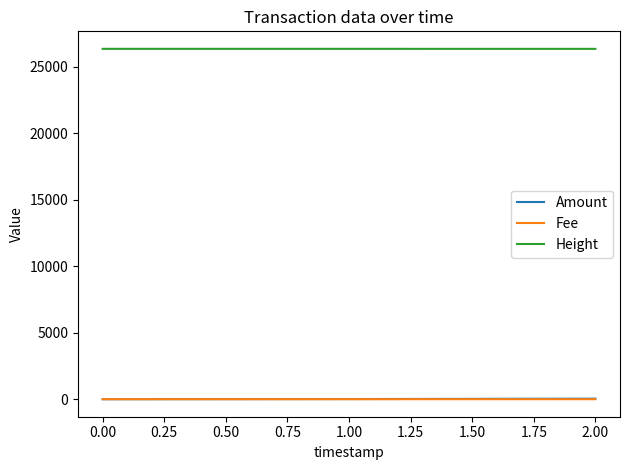

What is the spread (max minus min) of values at 0.00?

26351.0